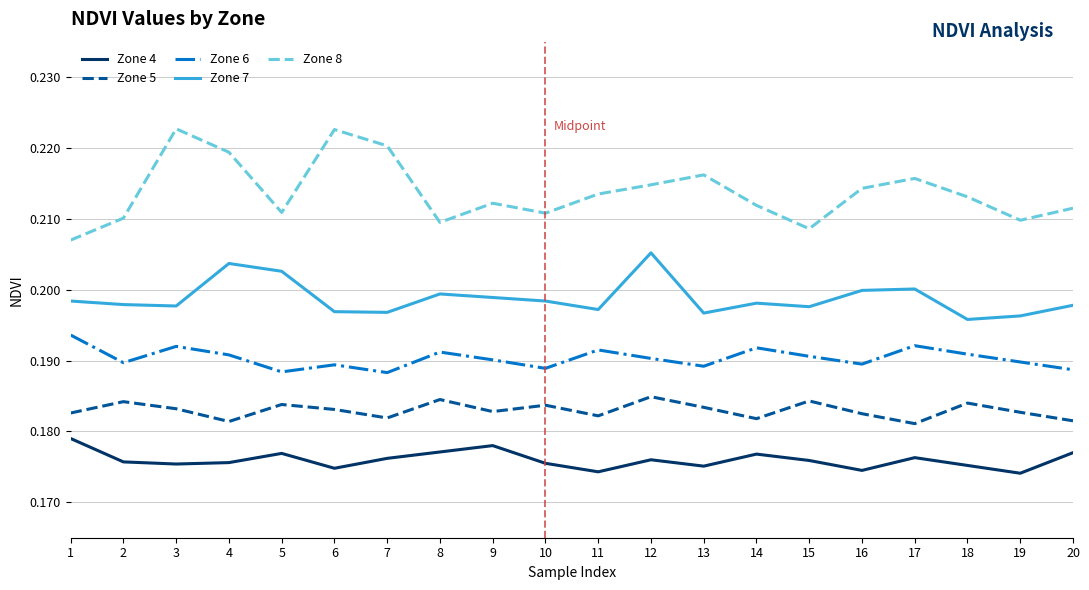

True or false: Zone 7 and Zone 8 cross at least once.

False